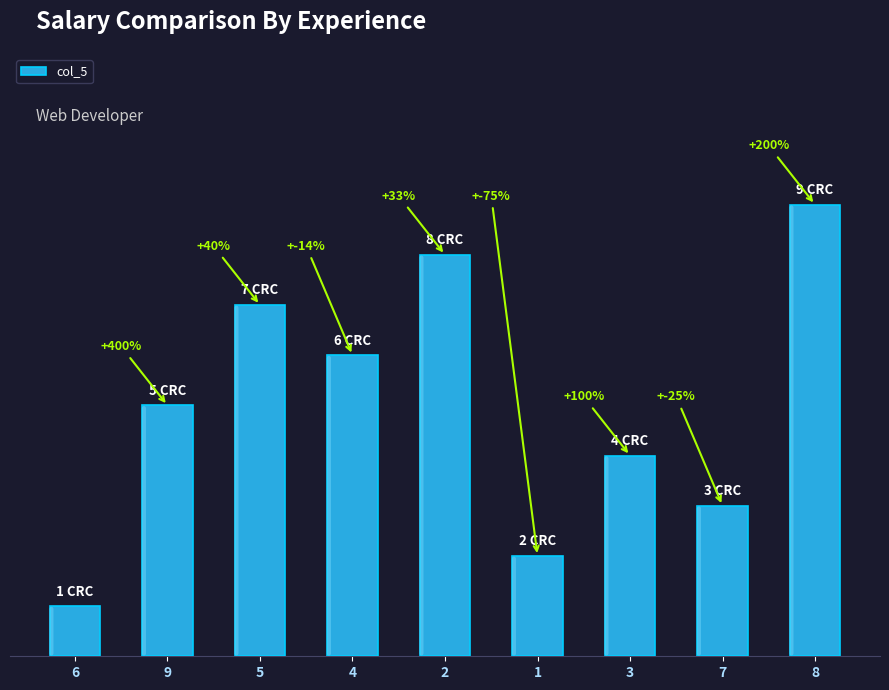

What is the sum of the values at 8 and 9?

14